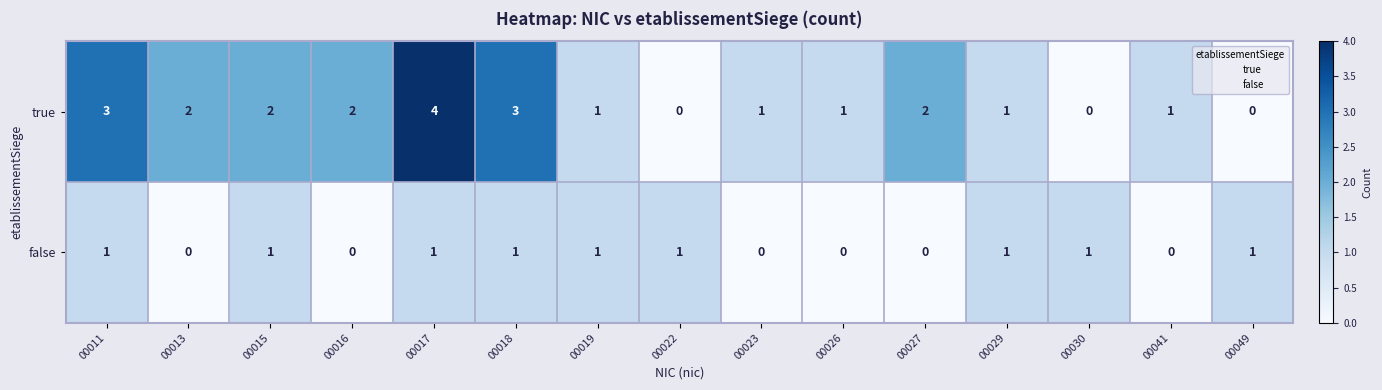

How many true values are between 1 and 2?

9